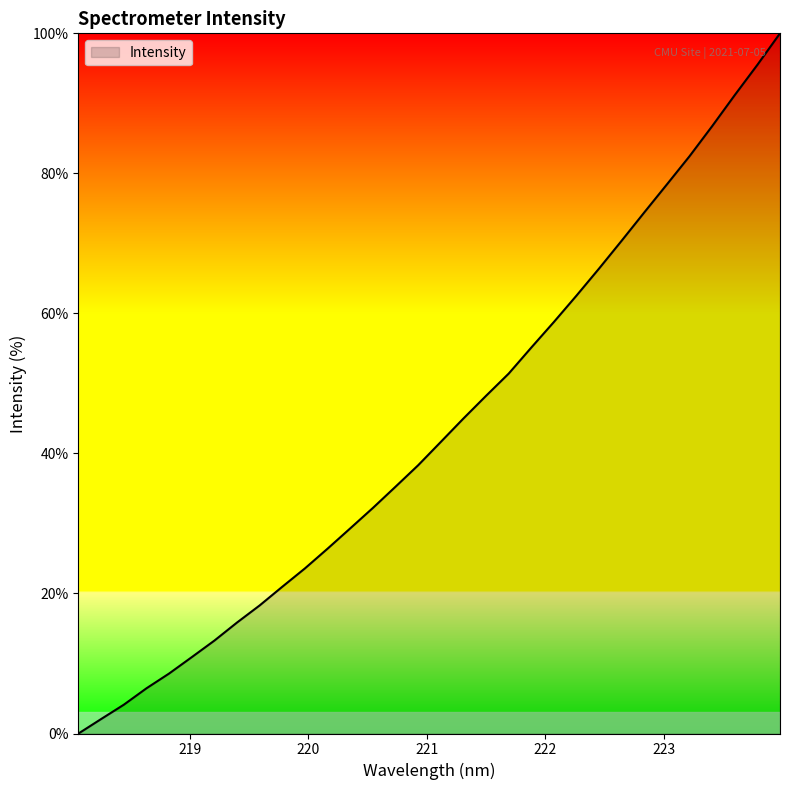

What is the greatest value displayed?

100.0